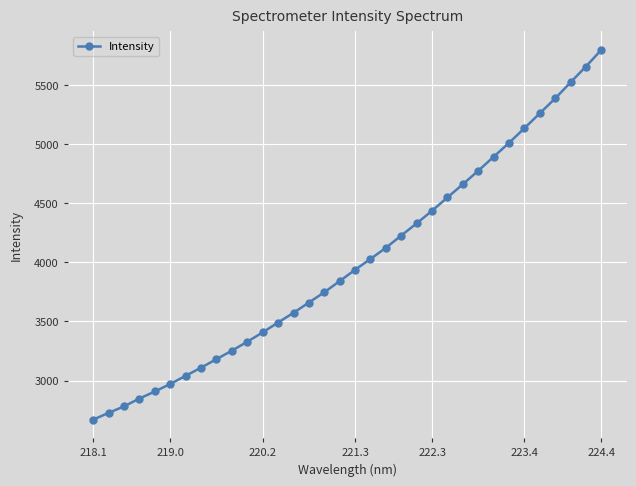

True or false: the data has more than 2 interior local peaks.

False